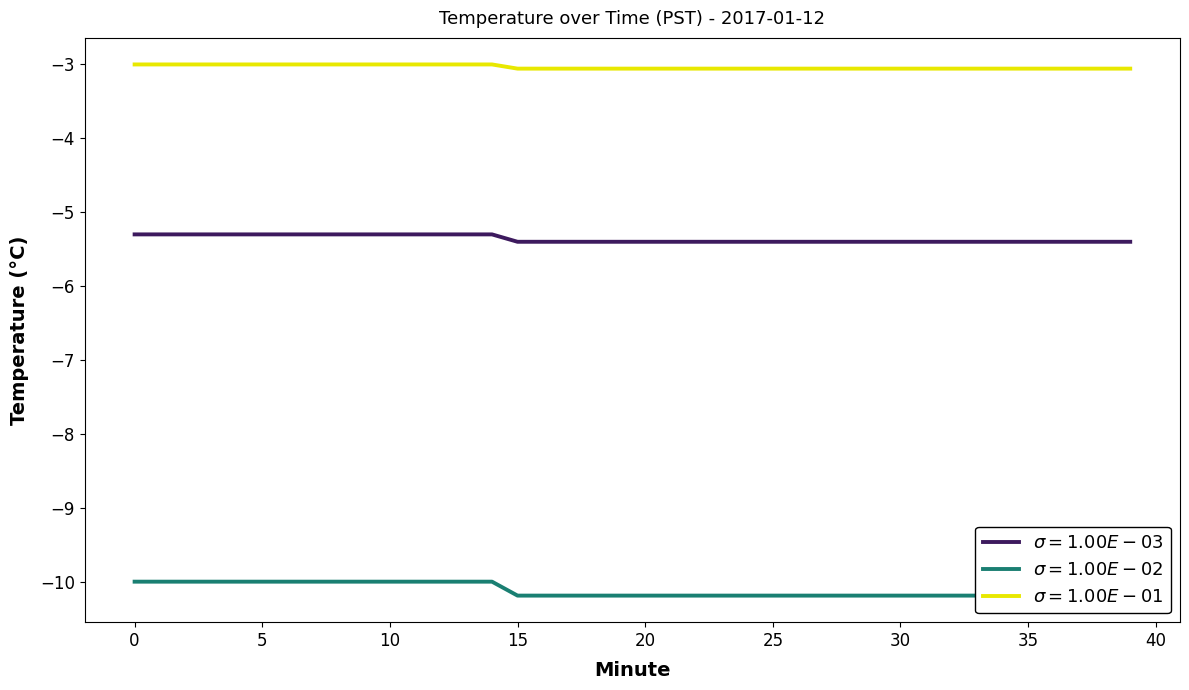

The chart shows a value of -5.4 at 37. True or false?

True